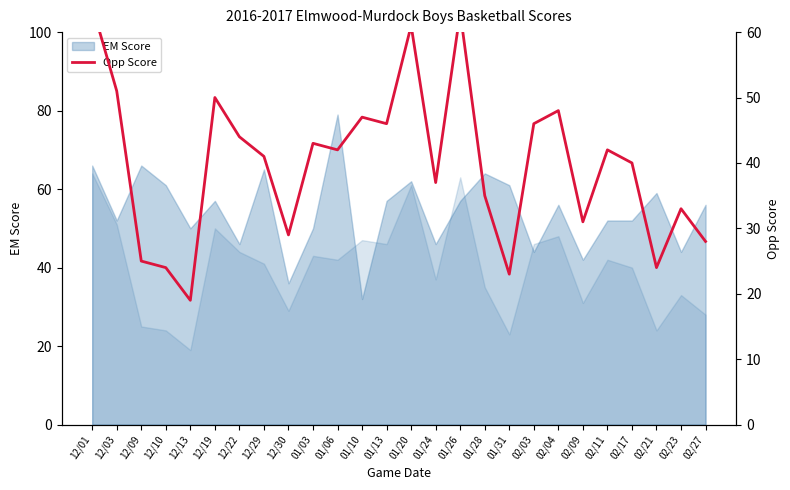

How many lines are shown in the chart?

1